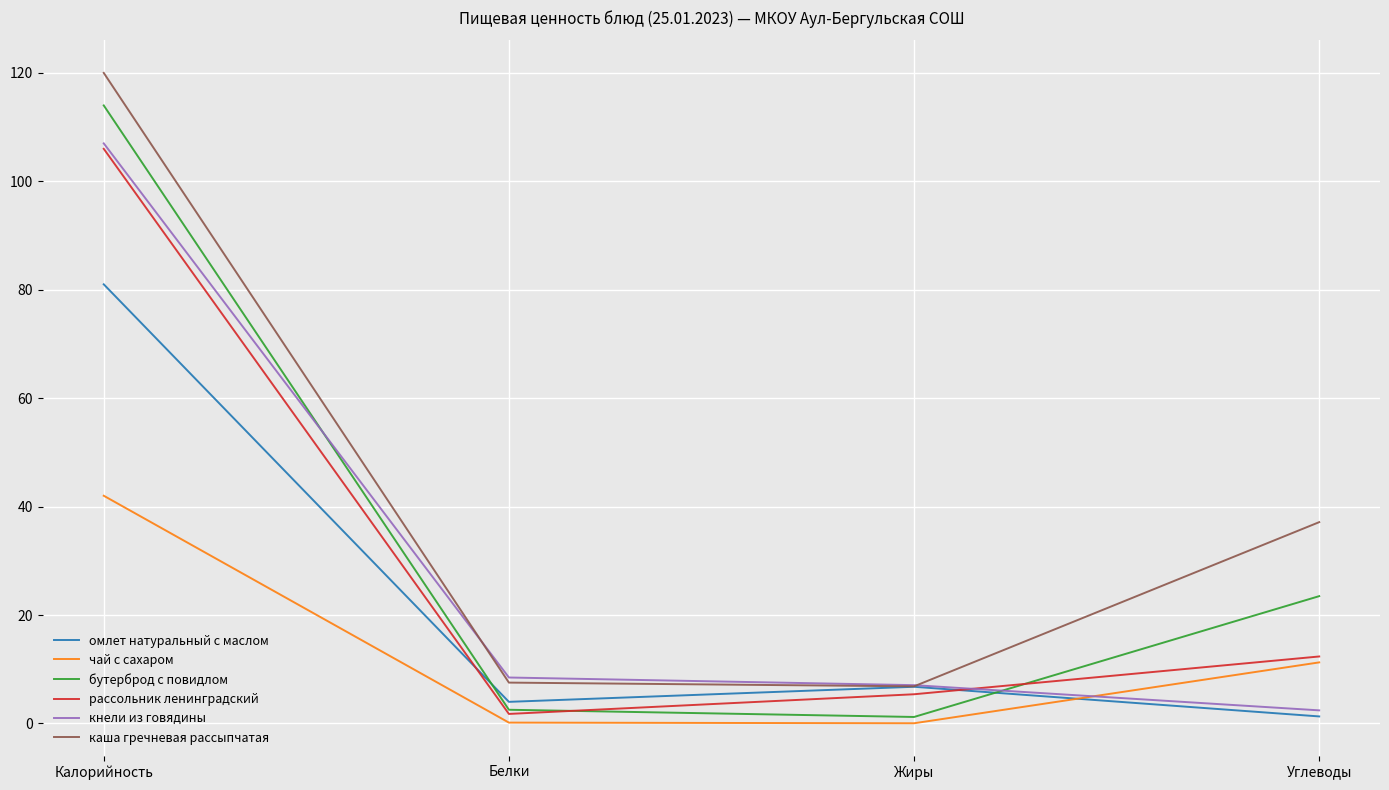

Read the омлет натуральный с маслом value at Белки.

4.0